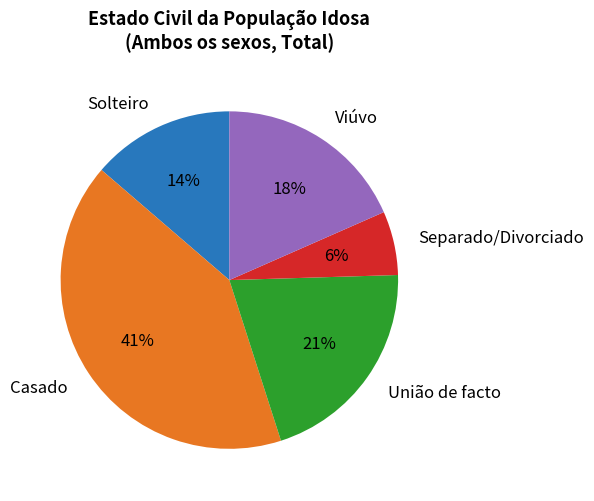

How many slices are in this pie chart?

5